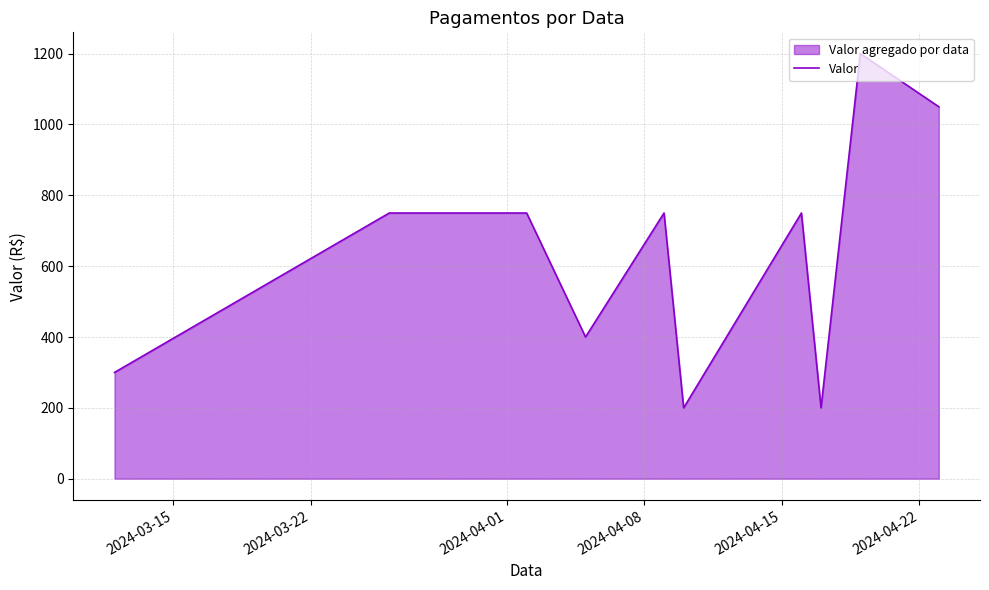

How many points are lower than both their immediate neighbors (excluding endpoints)?

3